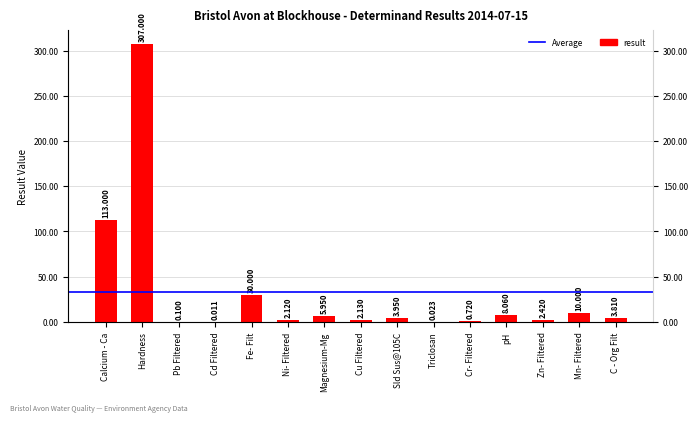

Reading left to right, transcribe all the data shown in this chart.

113.0	307.0	0.1	0.0	30.0	2.1	6.0	2.1	4.0	0.0	0.7	8.1	2.4	10.0	3.8